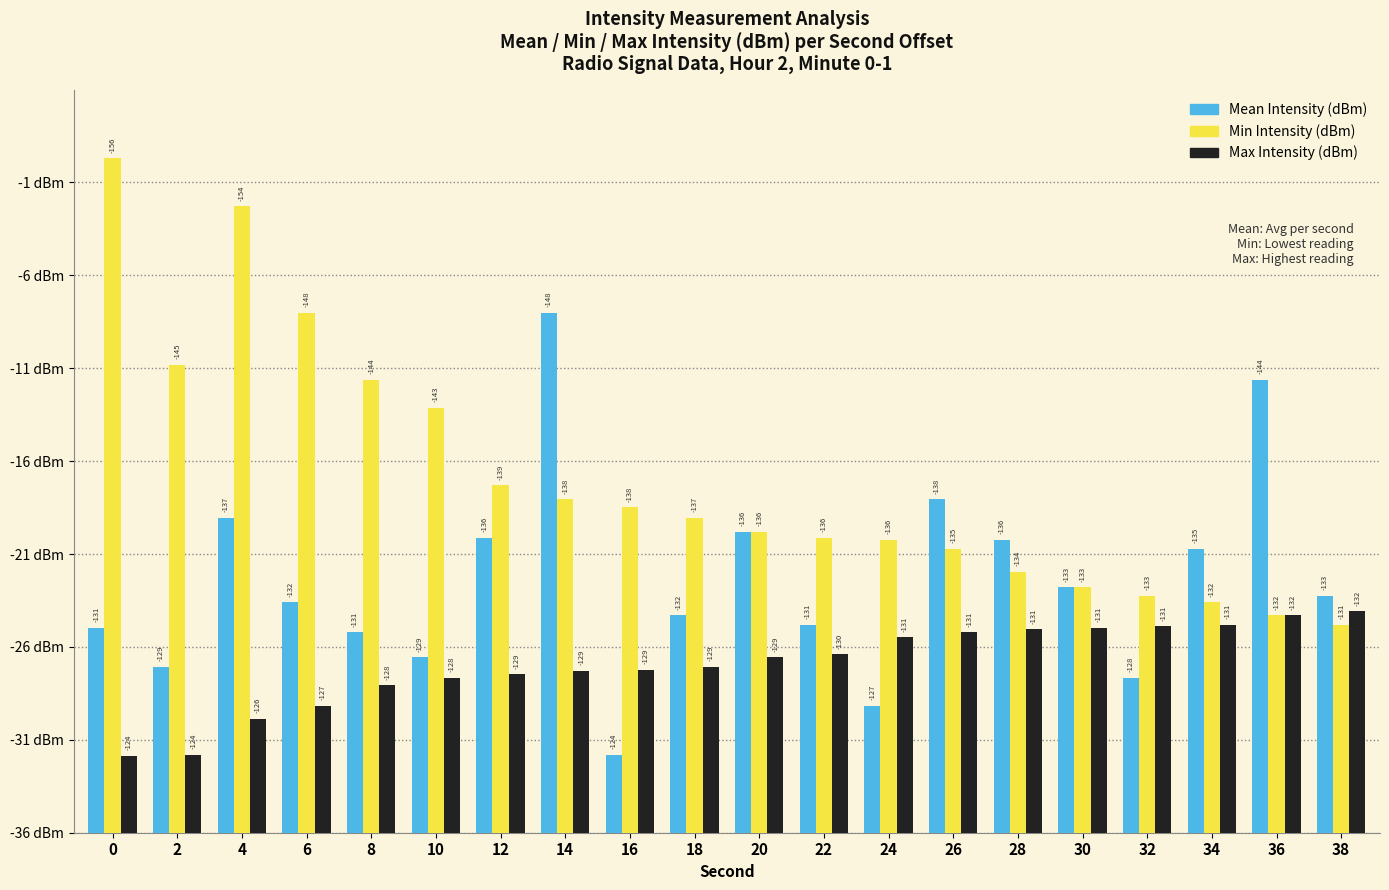

Which series has the largest total across all categories?

Min Intensity (dBm)